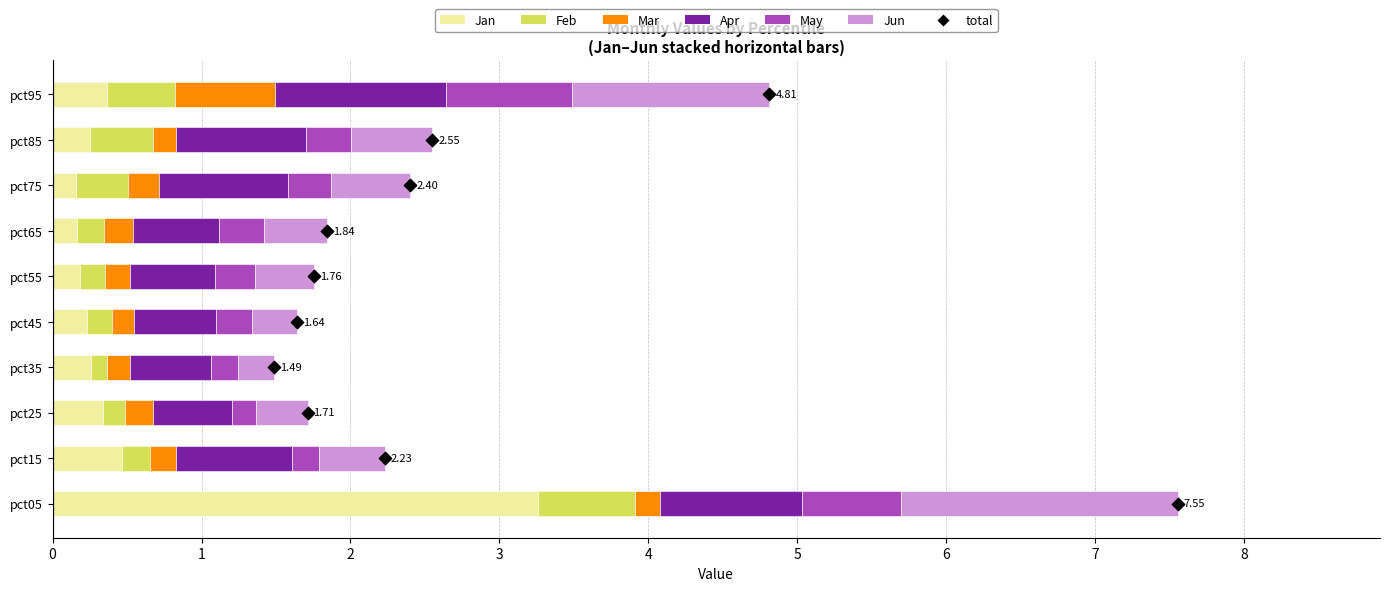

Which series reaches the minimum Y coordinate?

Feb